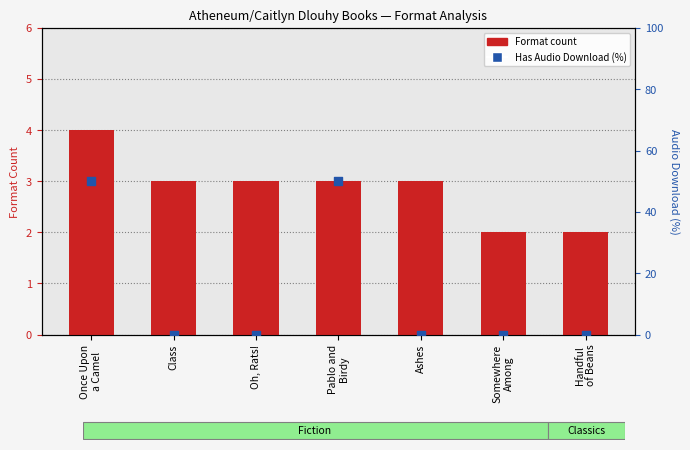

What is the total value across all series at Once Upon
a Camel?

54